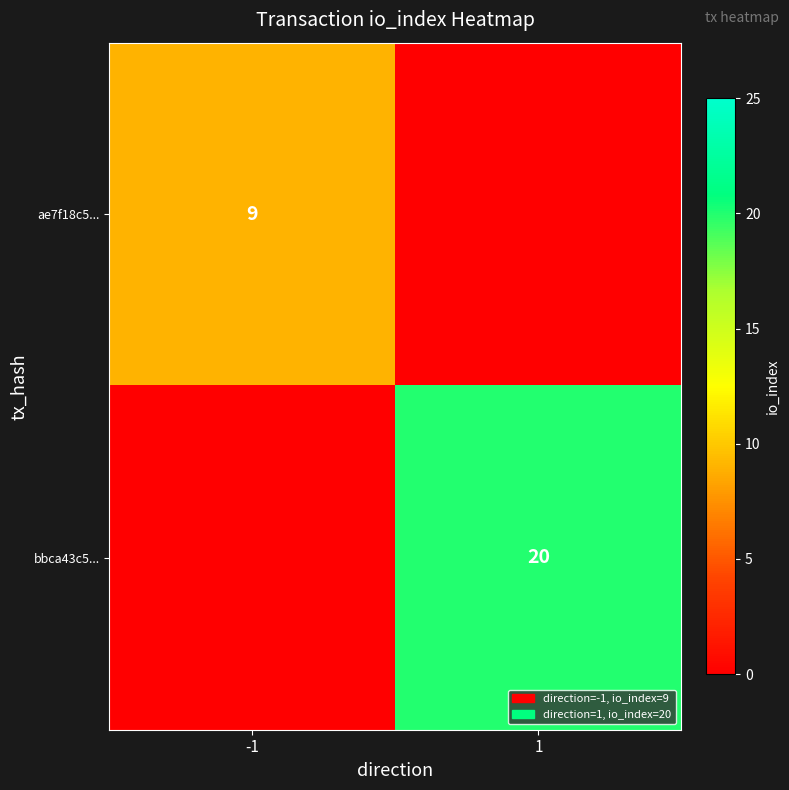

The ae7f18c5... series shows 12 at -1. True or false?

False